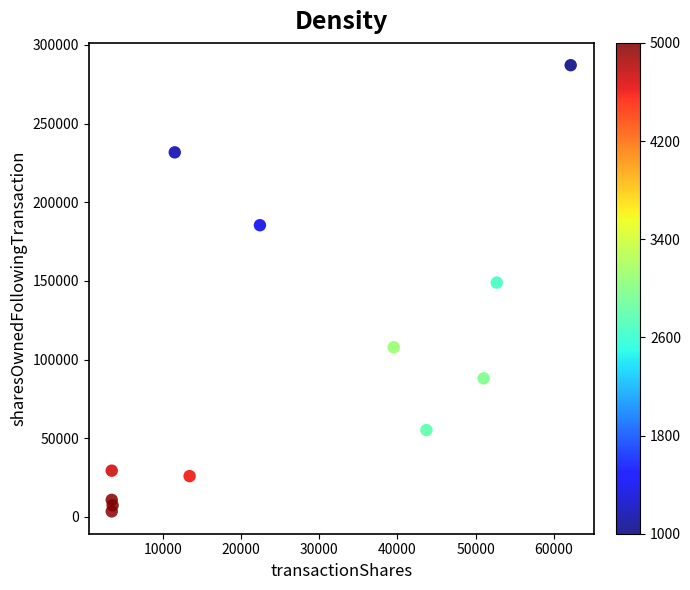

What is the average Y value?

98430